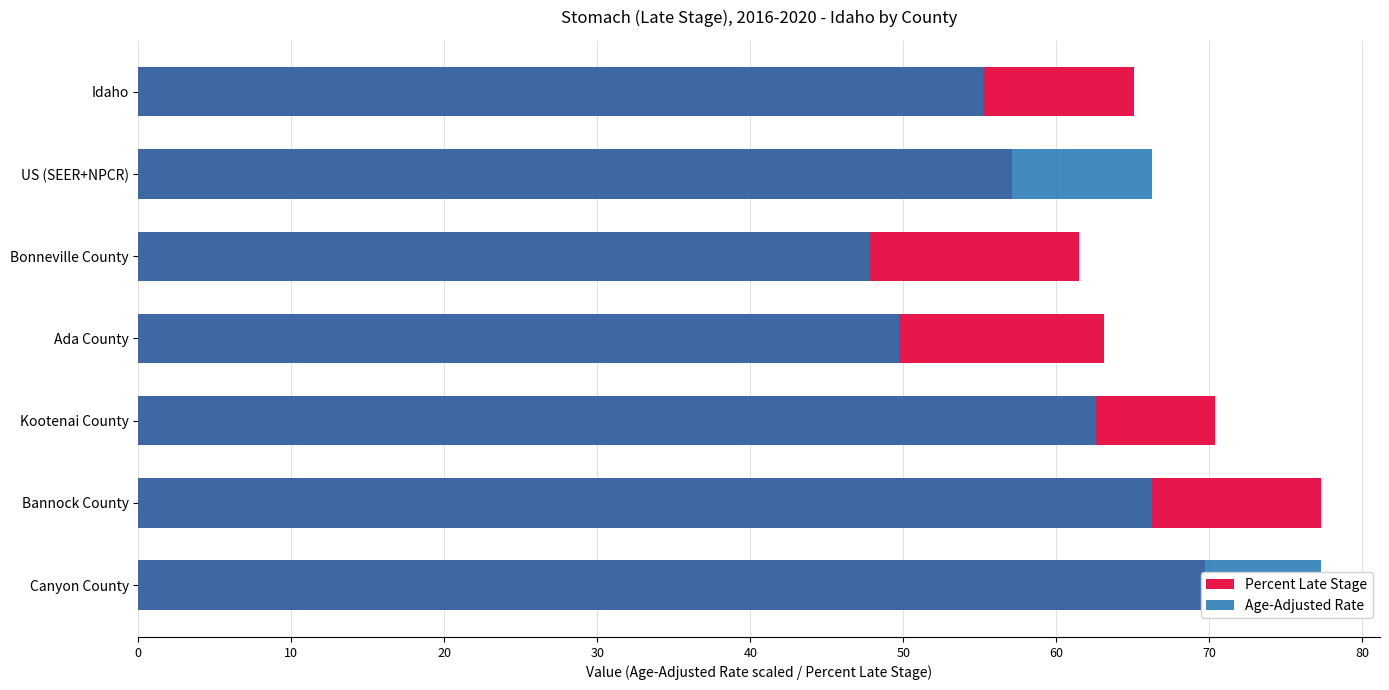

What is the difference between the second highest and minimum values in the Percent Late Stage series?

13.3